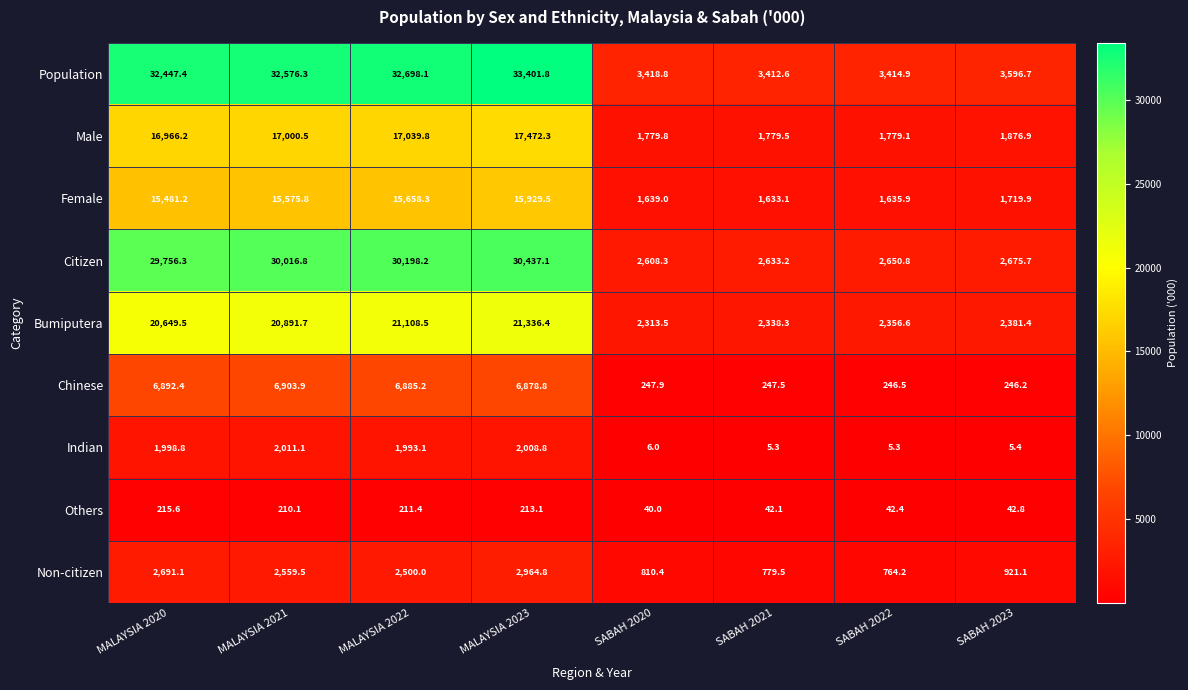

The Population series shows 32576.3 at MALAYSIA 2021. True or false?

True